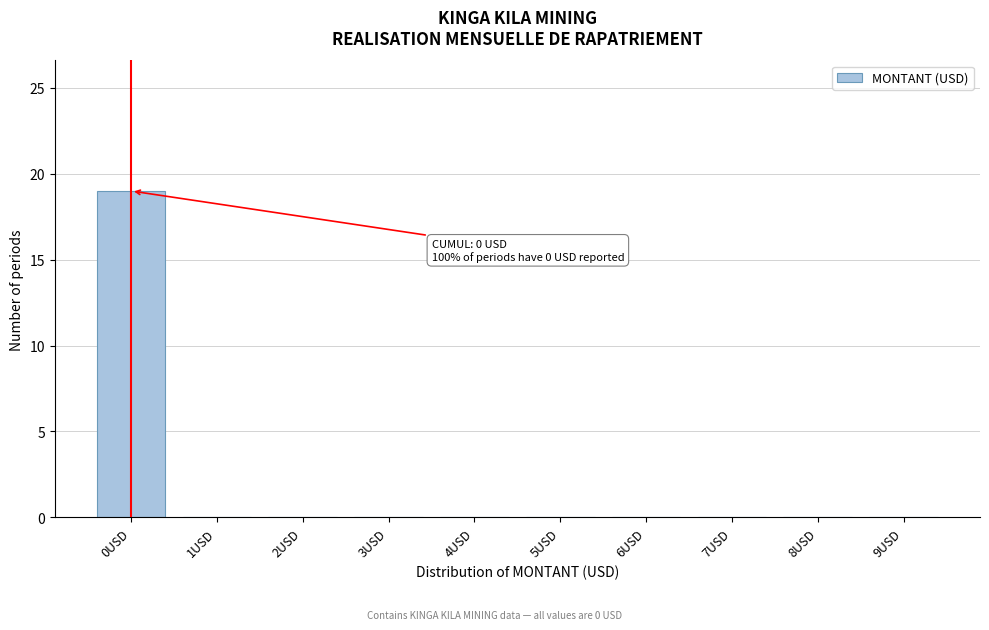

Reading left to right, list all the values displayed in this chart.

0USD=19	1USD=0	2USD=0	3USD=0	4USD=0	5USD=0	6USD=0	7USD=0	8USD=0	9USD=0